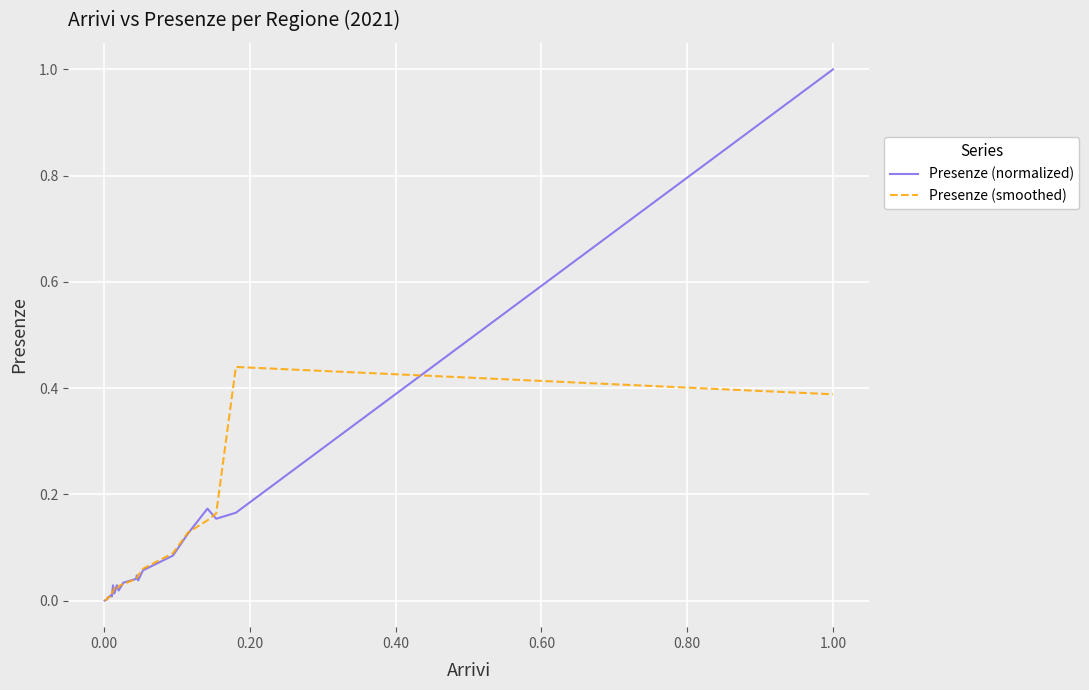

Rank the series by their maximum value, from lowest to highest.

Presenze (smoothed), Presenze (normalized)